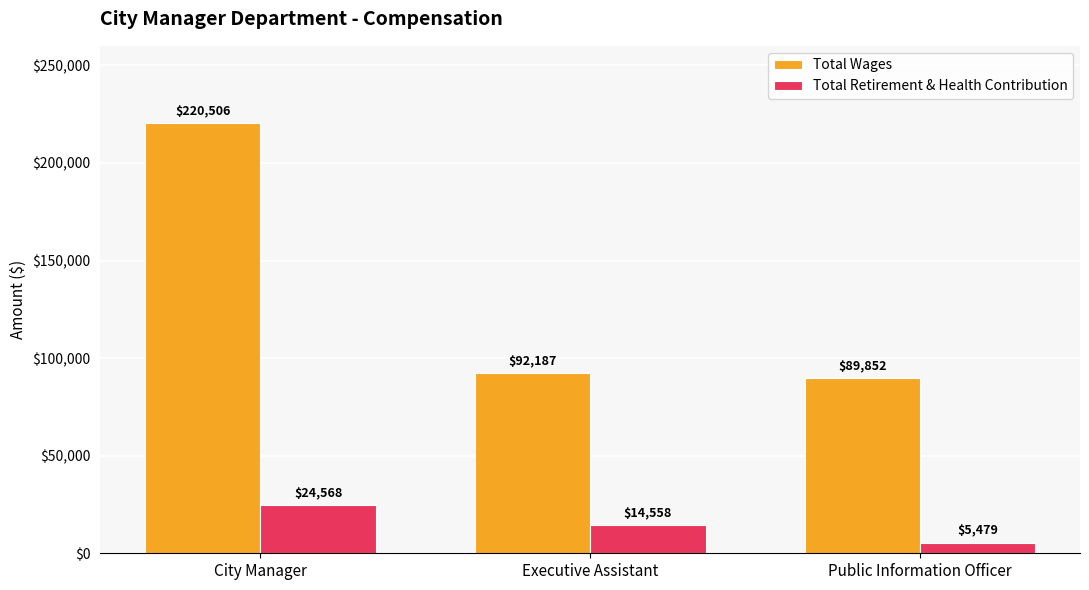

Reading left to right, transcribe all the data shown in this chart.

Total Wages: 220506	92187	89852
Total Retirement & Health Contribution: 24568	14558	5479